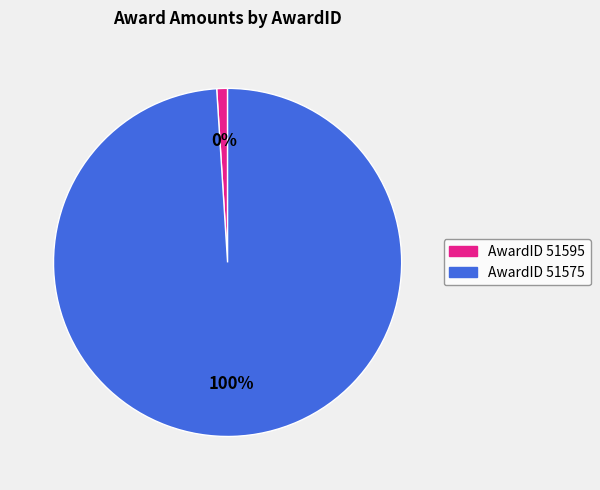

To the nearest percent, what is the average slice percentage?

50%